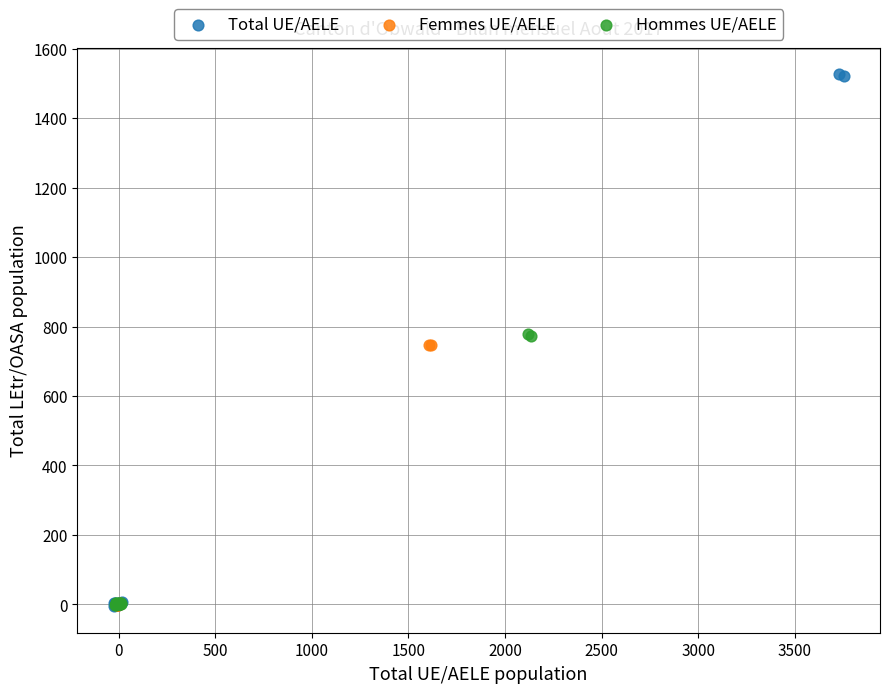

Which series has the largest Y range (max minus min)?

Total UE/AELE